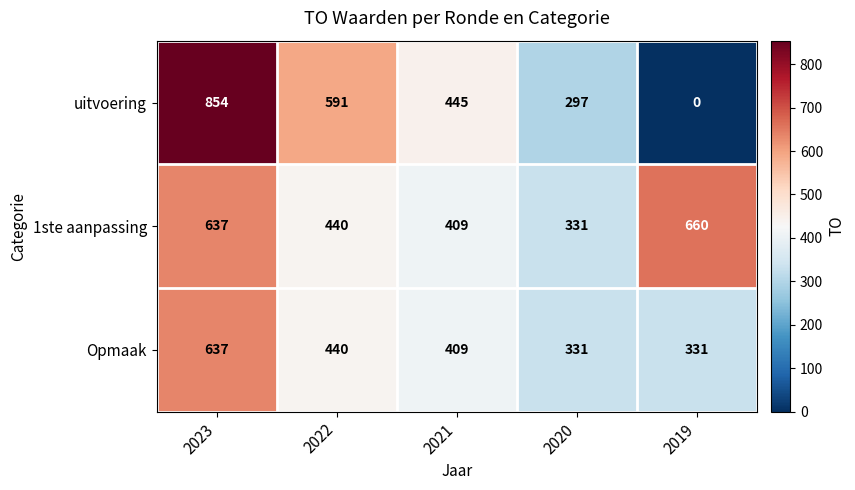

At which label does uitvoering first exceed 445?

2023